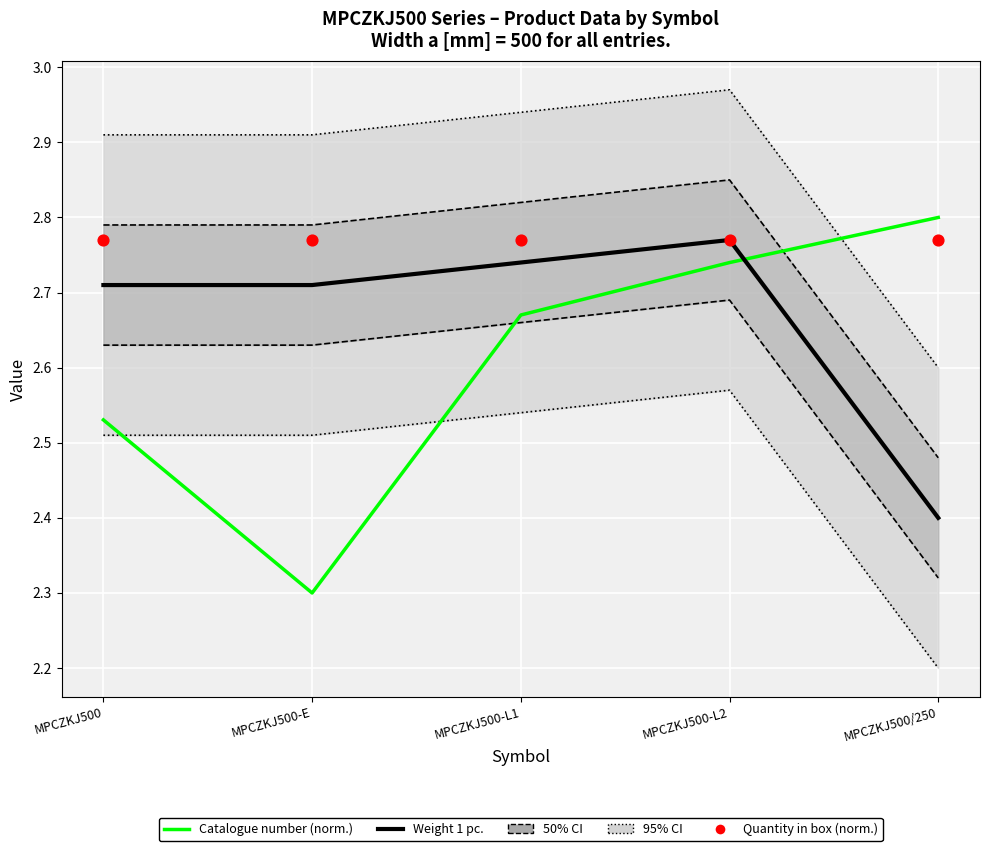

At how many categories does at least one series exceed 2?

5